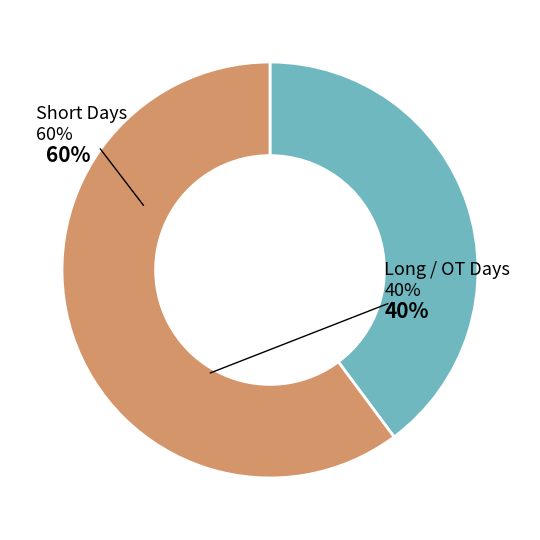

How many slices are in this pie chart?

2